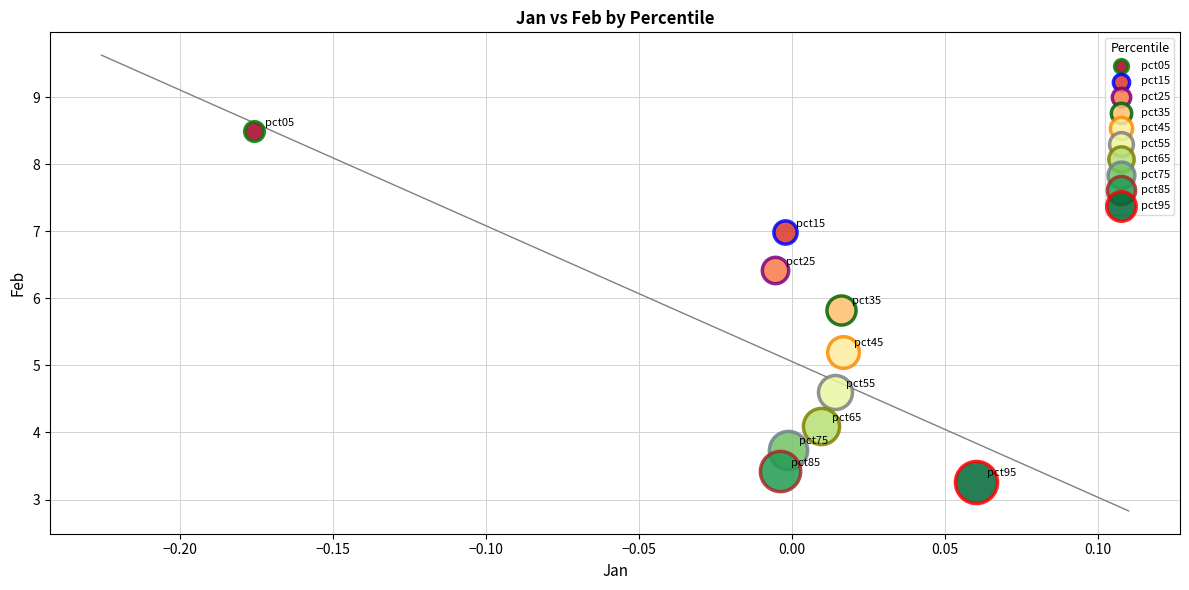

Which series reaches the minimum Y coordinate?

pct95